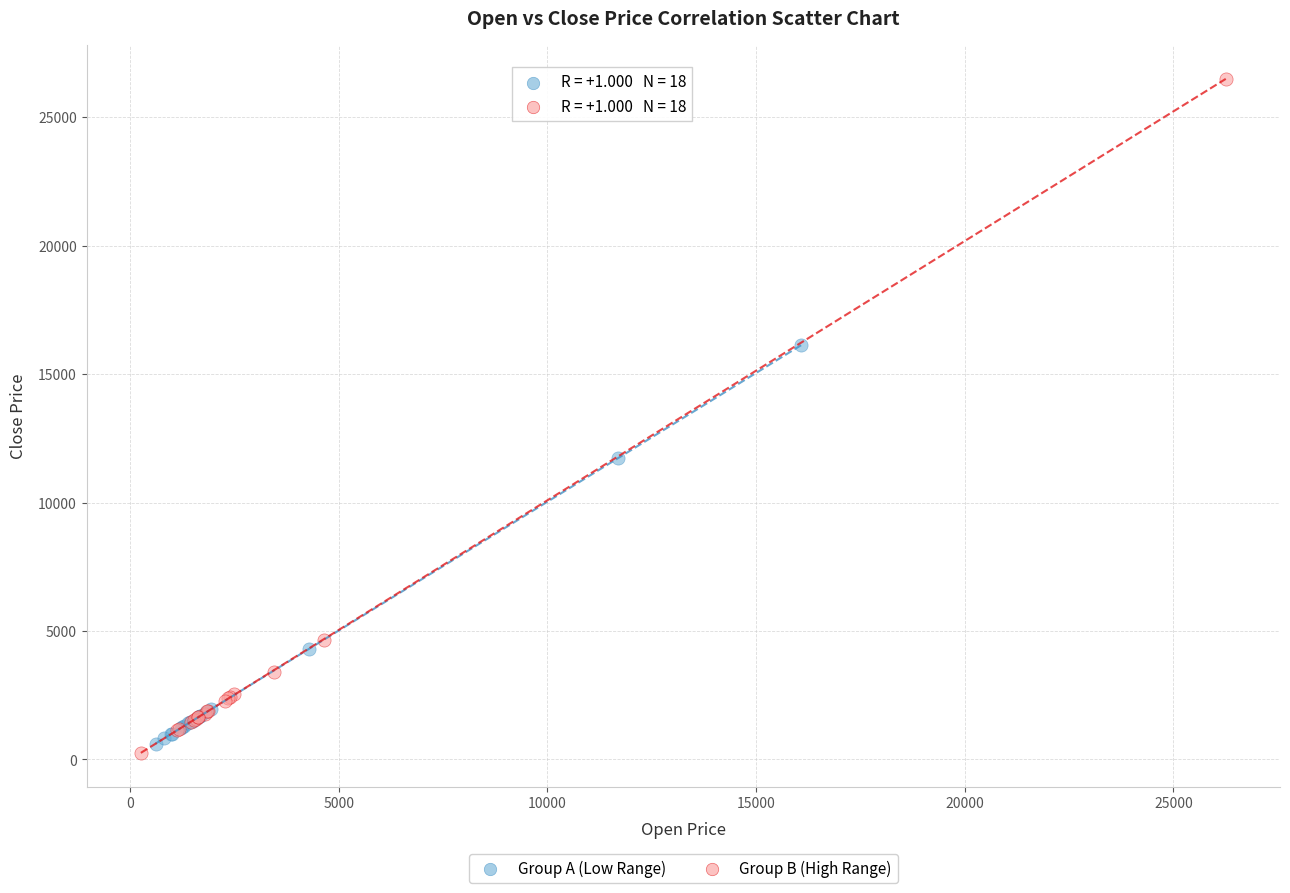

Which series contains the highest Y value?

Group B (High Range)